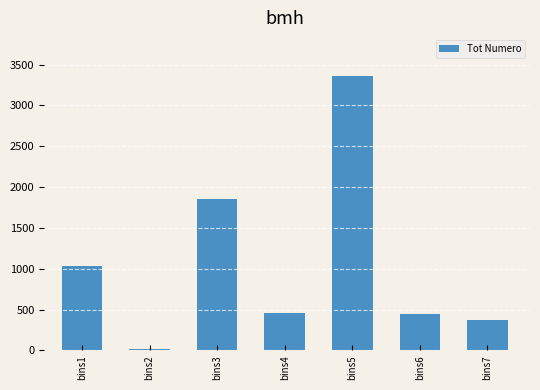

The value at bins3 is 687. True or false?

False